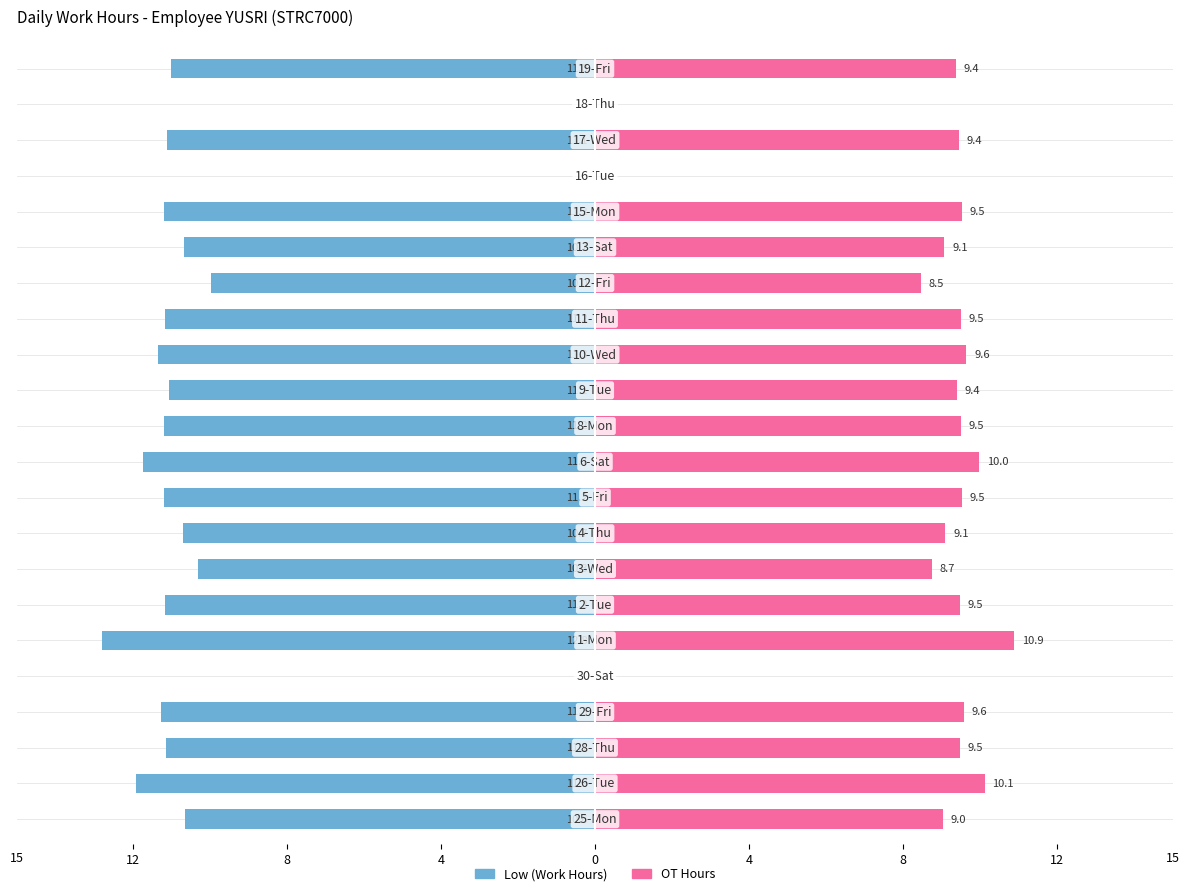

Which series has the largest range (max minus min)?

Low (Work Hours)